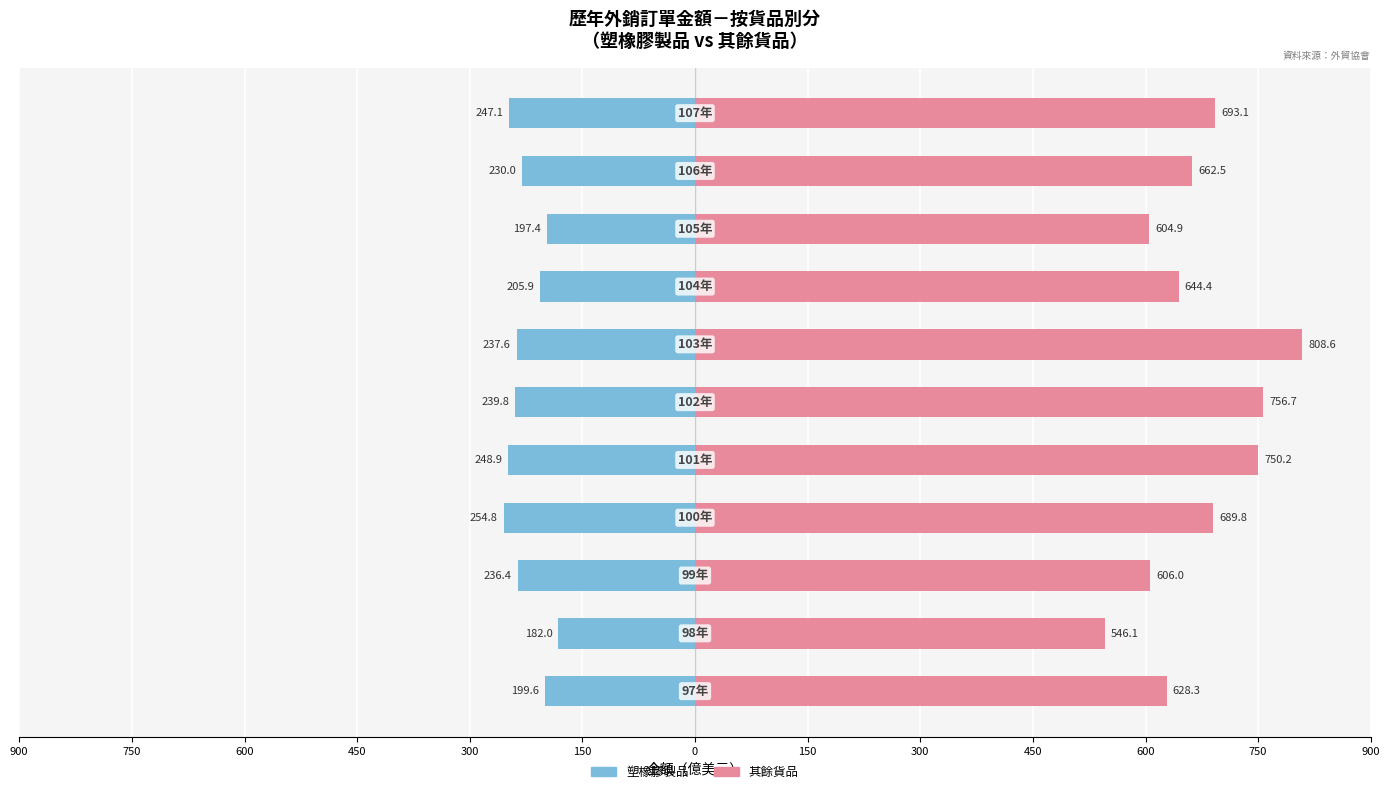

Reading left to right, transcribe all the data shown in this chart.

塑橡膠製品: 900=-199.6	750=-182.0	600=-236.4	450=-254.8	300=-248.9	150=-239.8	0=-237.6	150=-205.9	300=-197.4	450=-230.0	600=-247.1
其餘貨品: 900=628.3	750=546.1	600=606.0	450=689.8	300=750.2	150=756.7	0=808.6	150=644.4	300=604.9	450=662.5	600=693.1